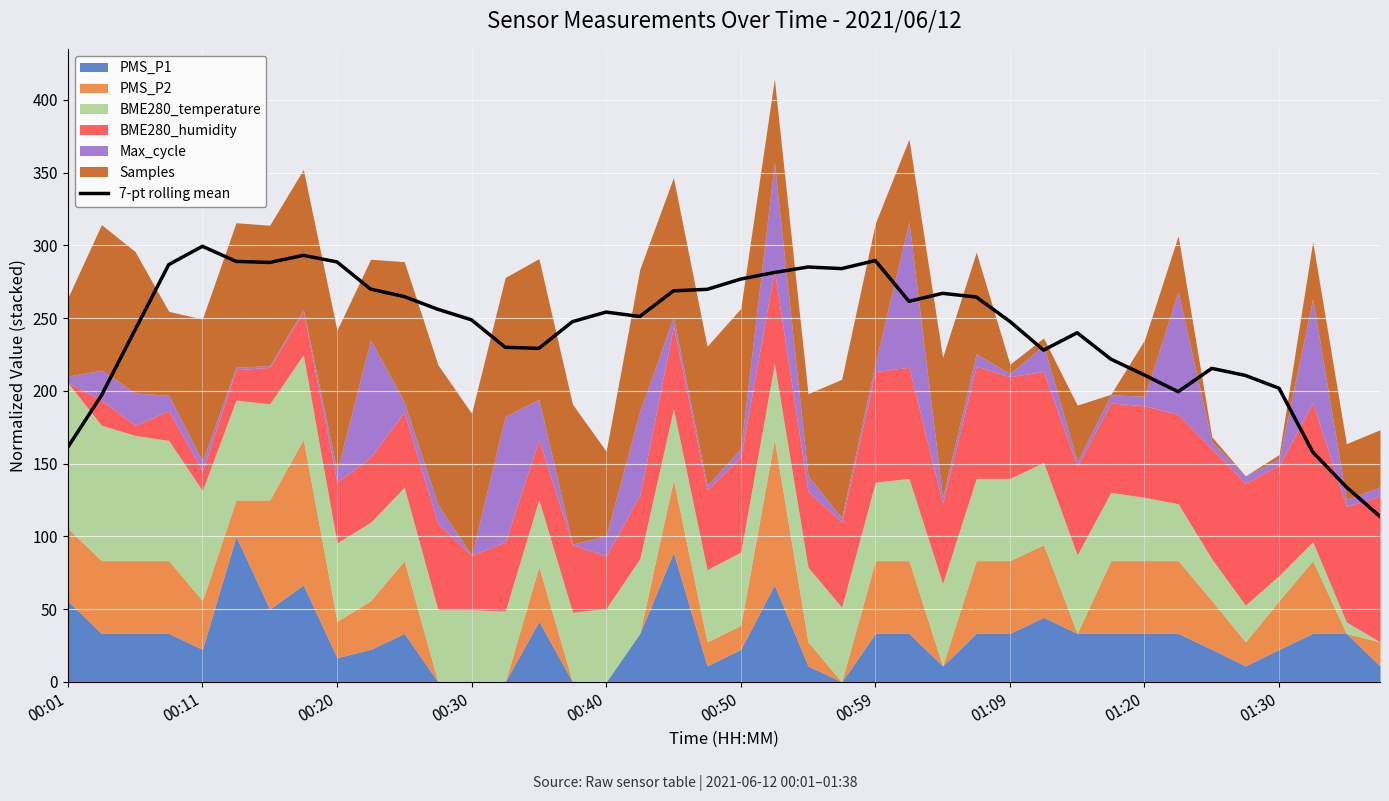

Is it true that 7-pt rolling mean equals 299.4 at 00:11?

True